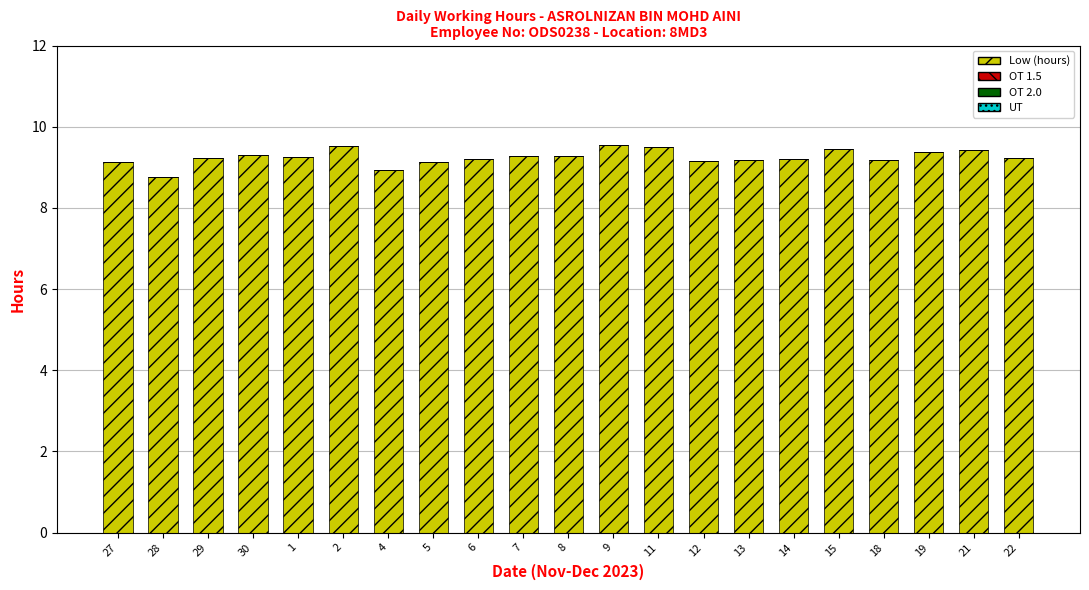

What is the label of the 7th bar from the right?

13